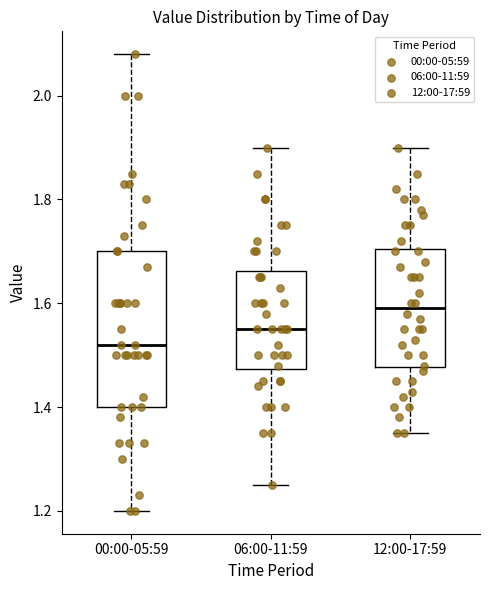

Which box's median line is the highest?

12:00-17:59